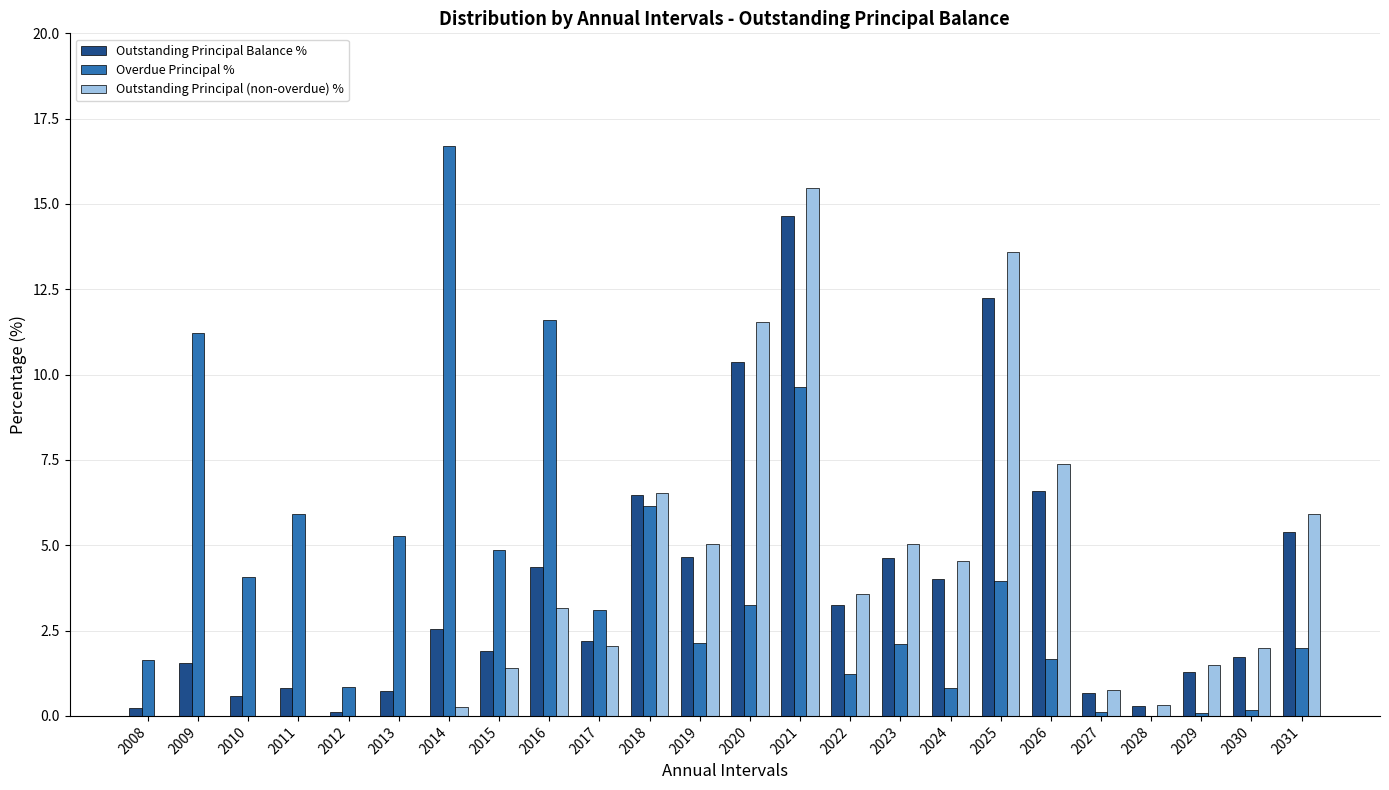

Is the value of Overdue Principal % at 2020 greater than the value of Outstanding Principal Balance % at 2026?

No